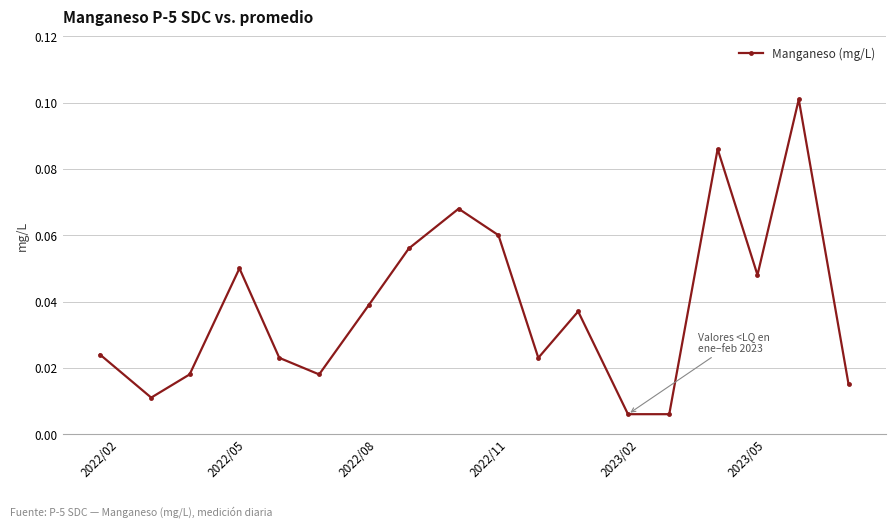

True or false: there are more than 1 points higher than both neighbors.

True